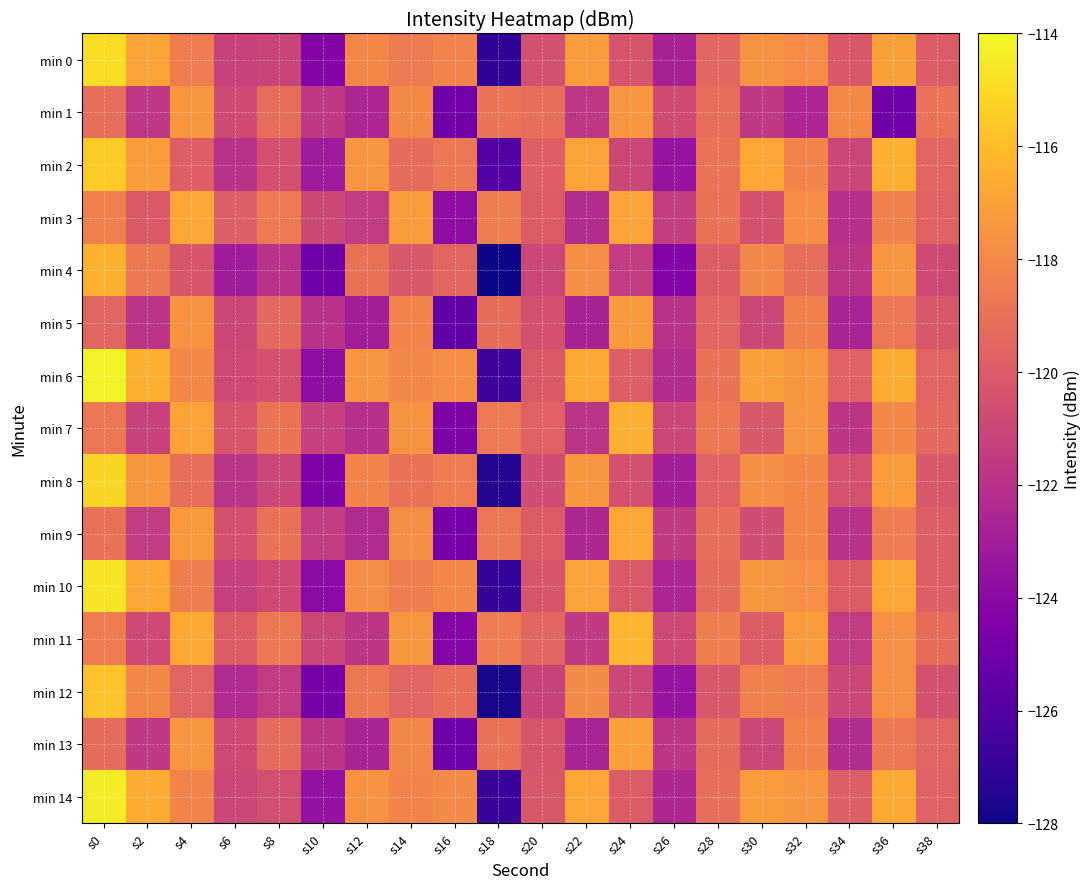

What is the total value across all series at s4?

-1772.2